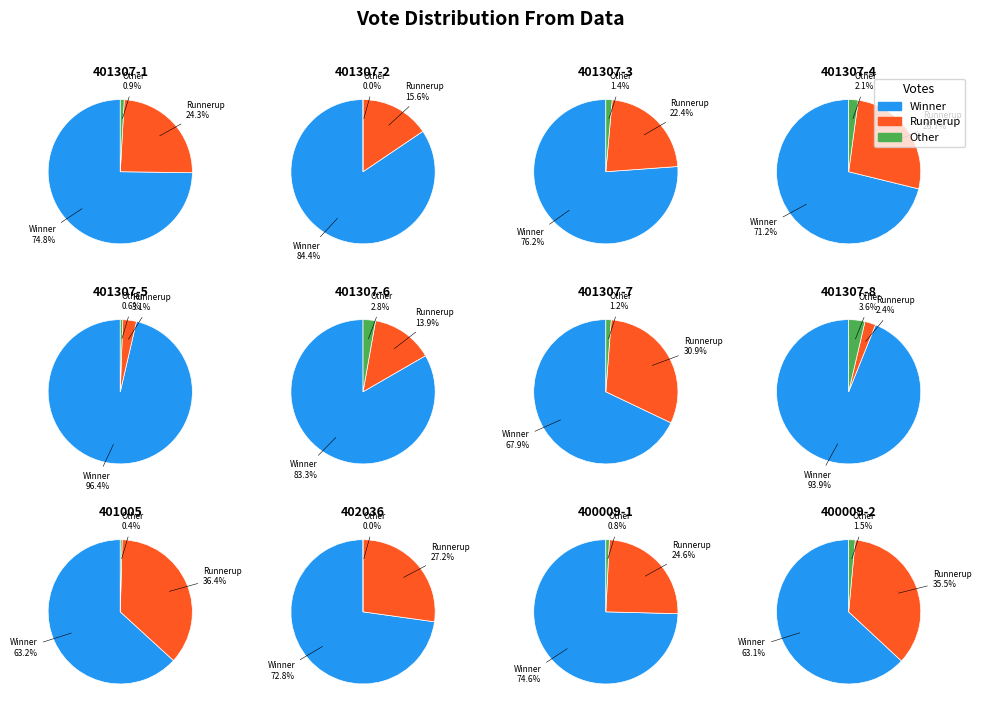

Does 13.0 account for over 50% of the chart?

No